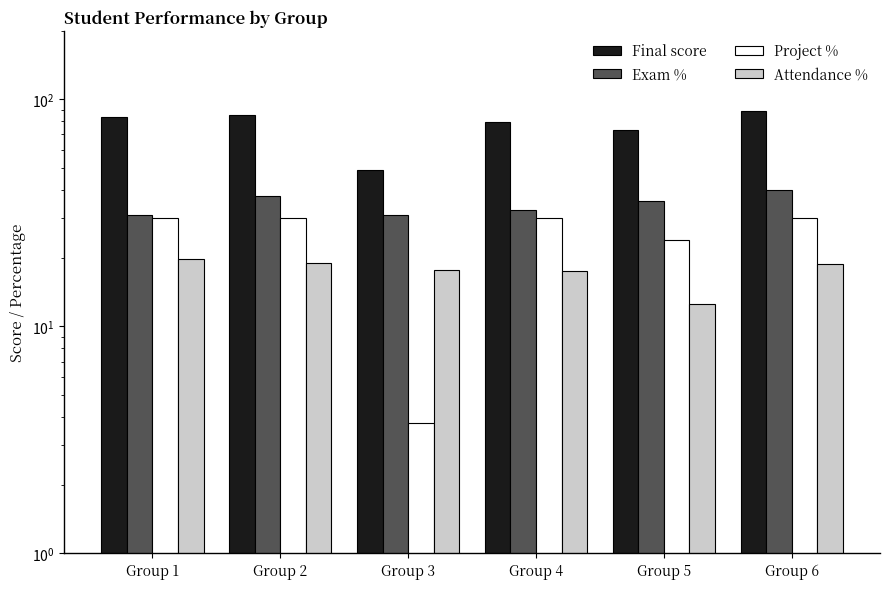

Does the chart contain stacked bars?

No